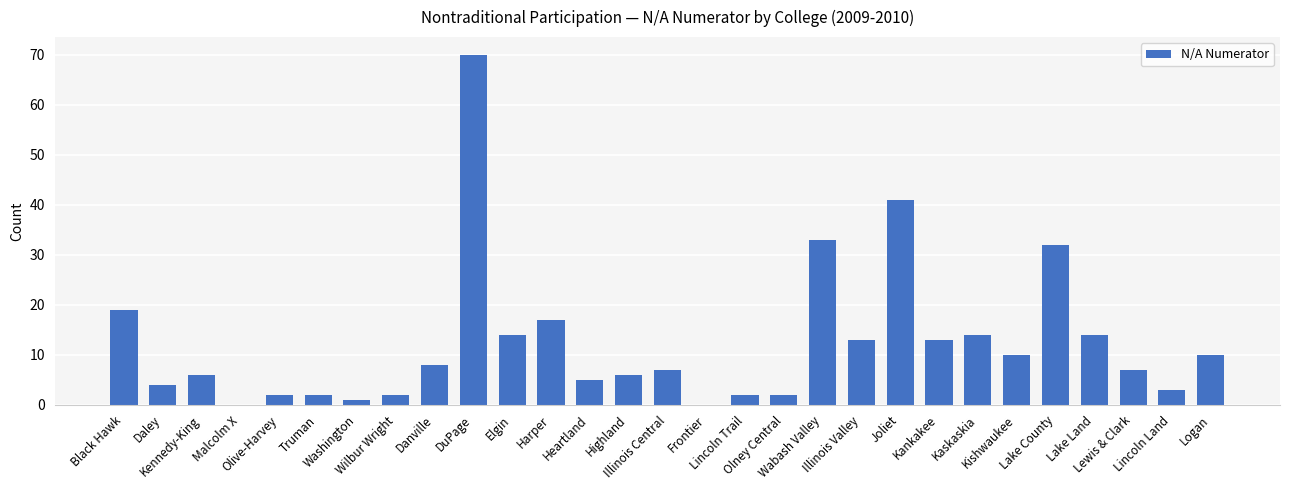

What is the greatest value displayed?

70